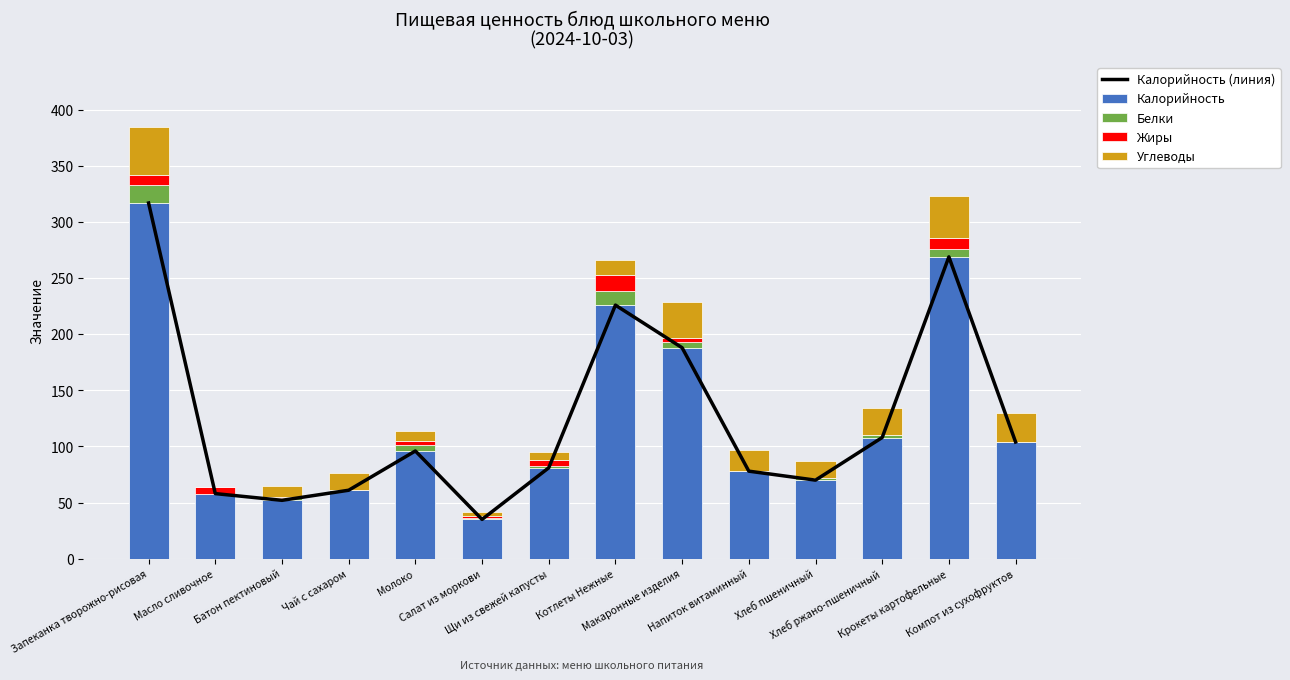

What is the difference between the highest and lowest values at Чай с сахаром?

61